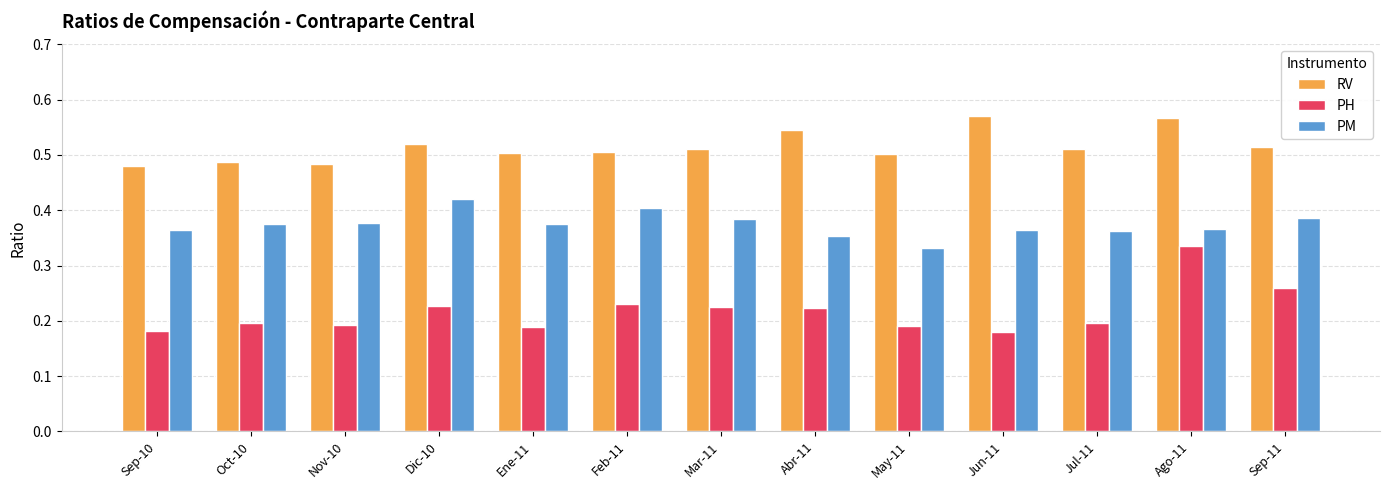

What is the total value across all series at Jul-11?

1.1